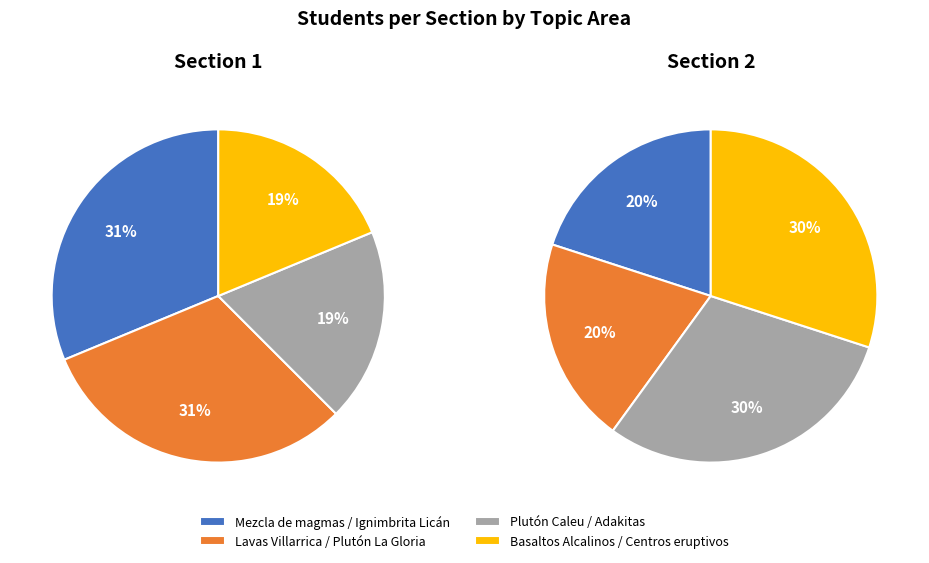

Is it true that Grupo 4 (Lavas Villarrica) is 35% of the pie?

False